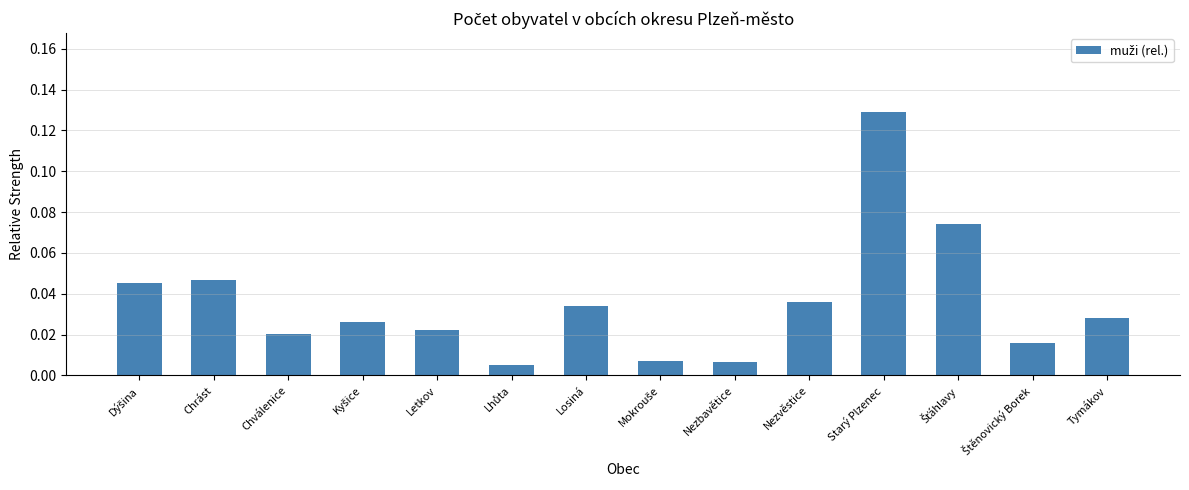

What position from the left is Tymákov?

14